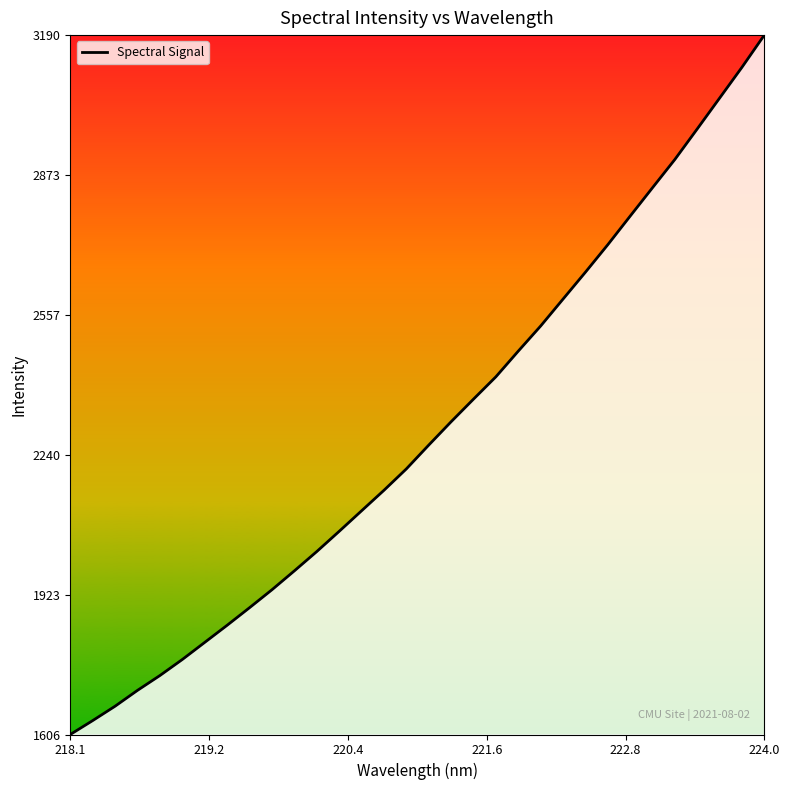

What is the difference between the maximum and minimum values?

1583.8